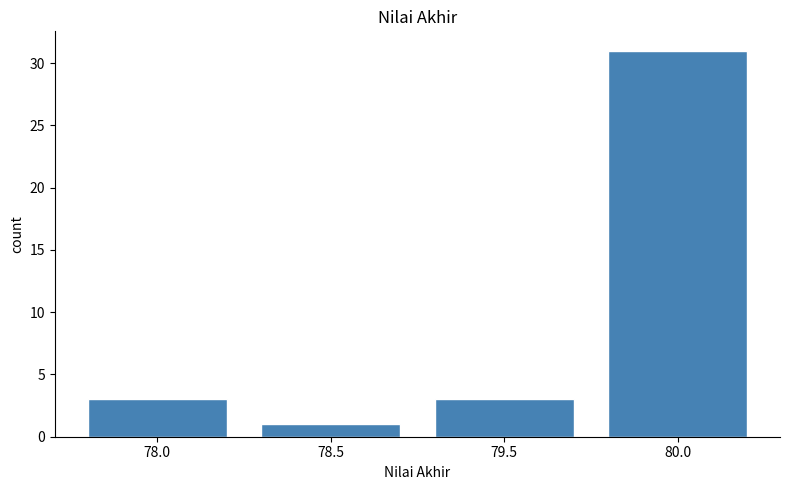

Reading left to right, transcribe all the data shown in this chart.

3	1	3	31